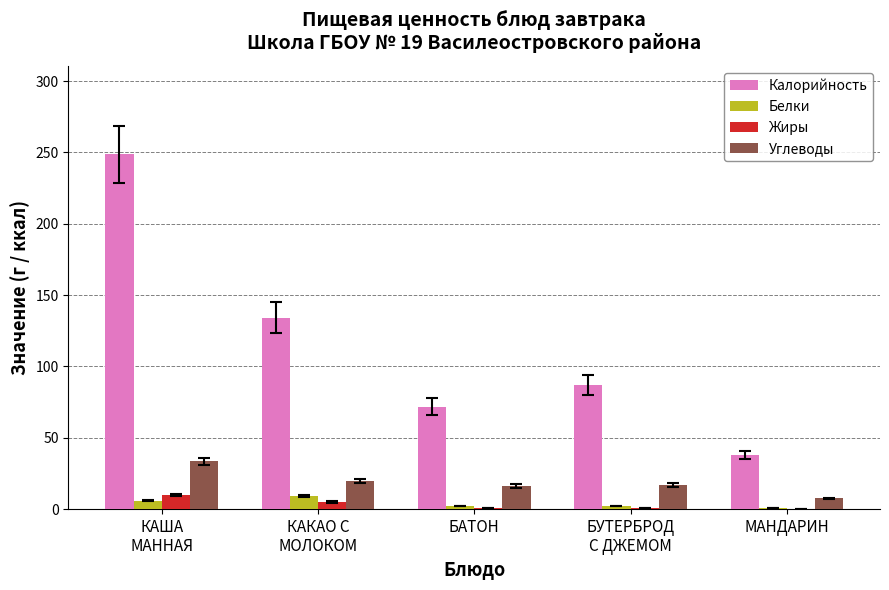

Count the number of data series in this chart.

4